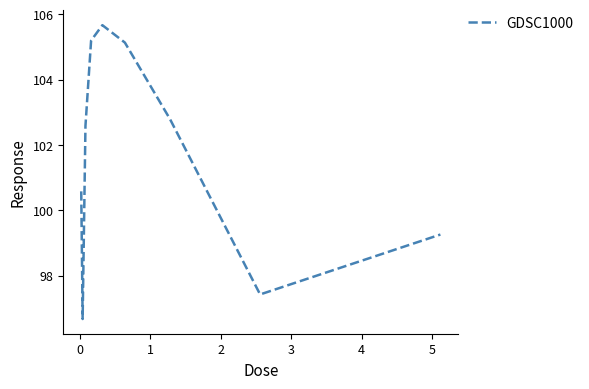

What is the maximum value shown in the chart?

105.7